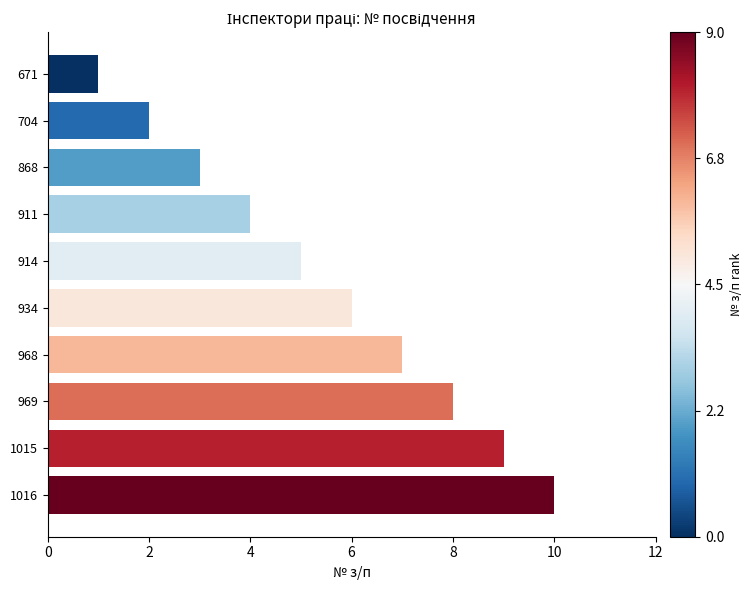

Which has a higher value, 969 or 968?

969